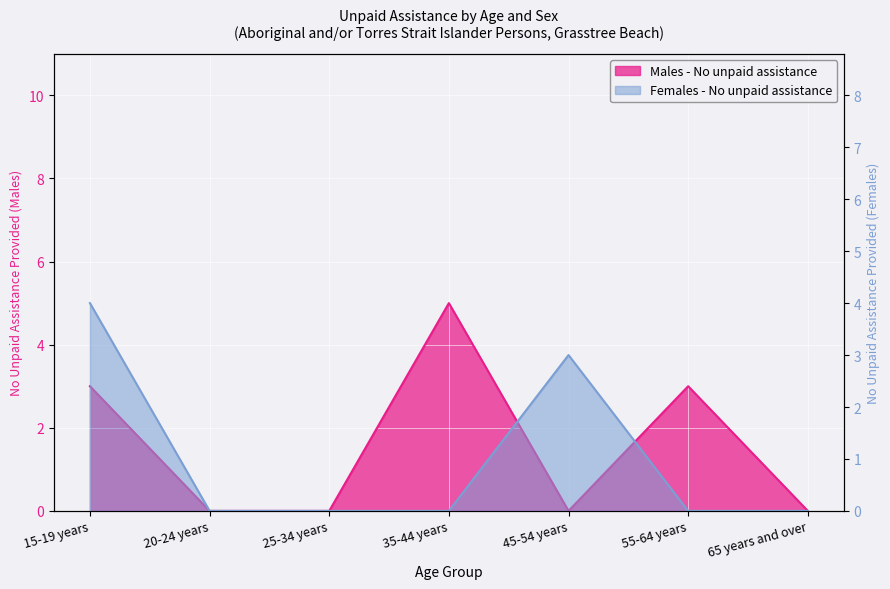

What is the highest value of the Males - No unpaid assistance series?

5